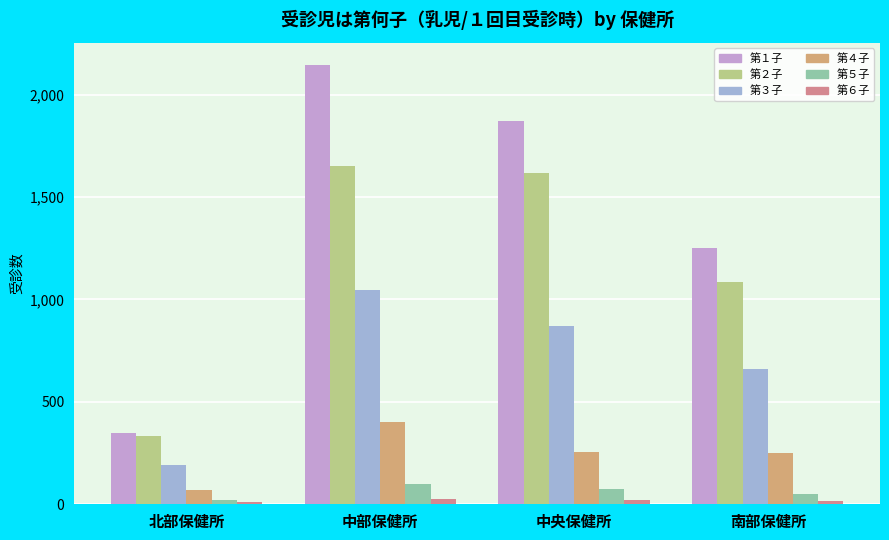

How many distinct data groups are displayed?

6